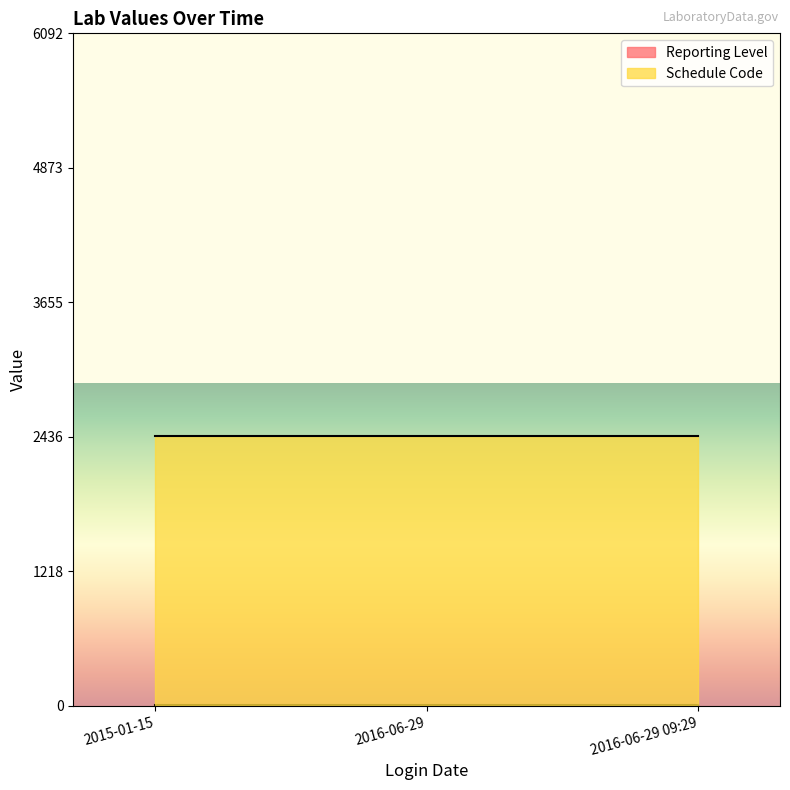

What are all the series names shown in the legend?

Reporting Level, Schedule Code